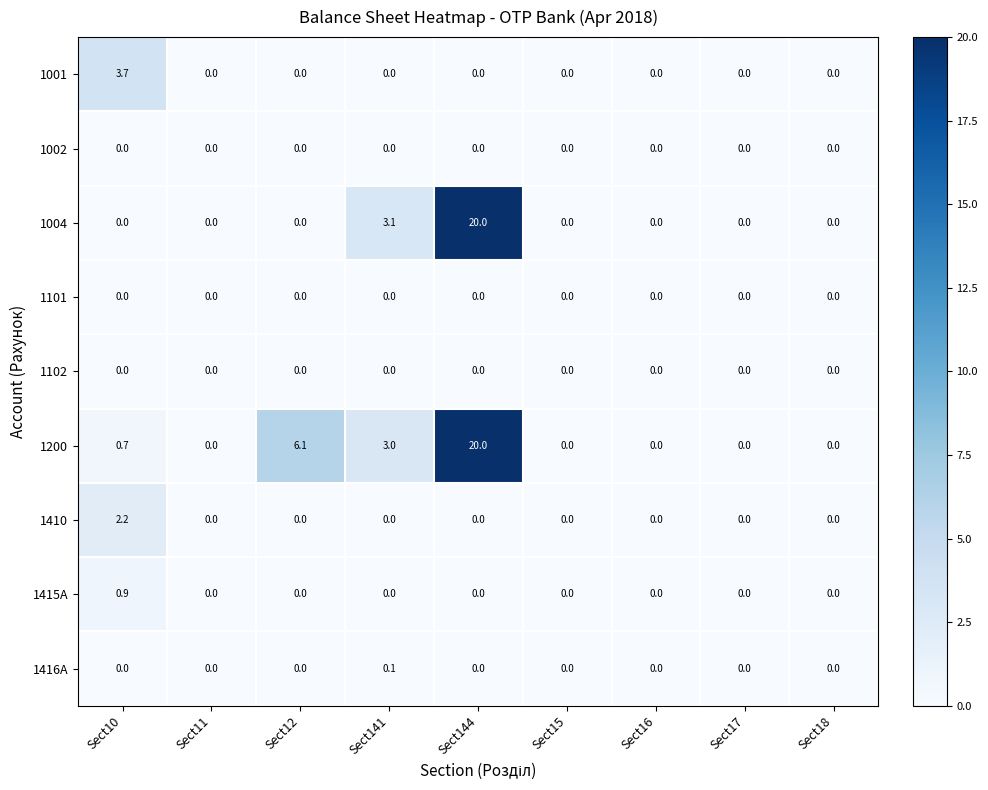

Between Sect12 and Sect18, which series saw the biggest shift?

1200